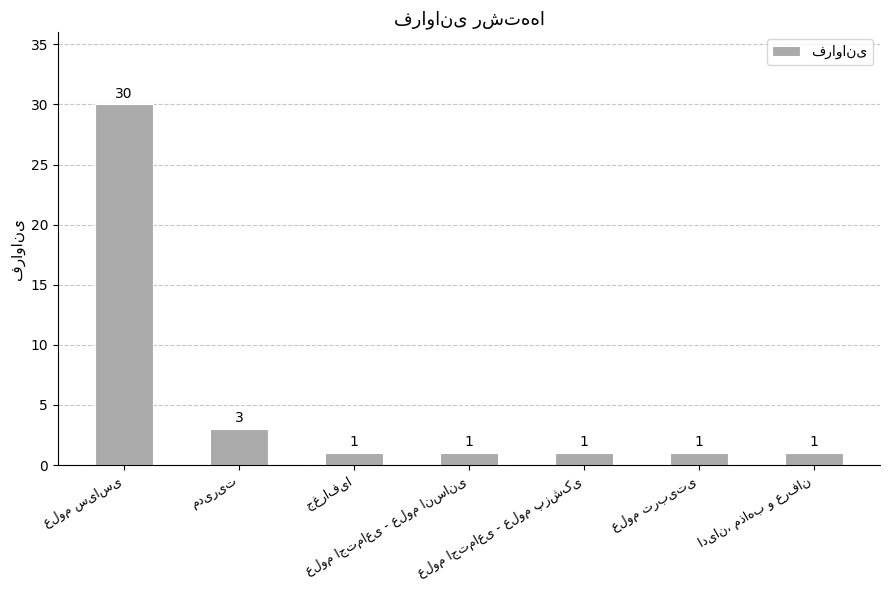

What is the value of the 4th bar from the left?

1